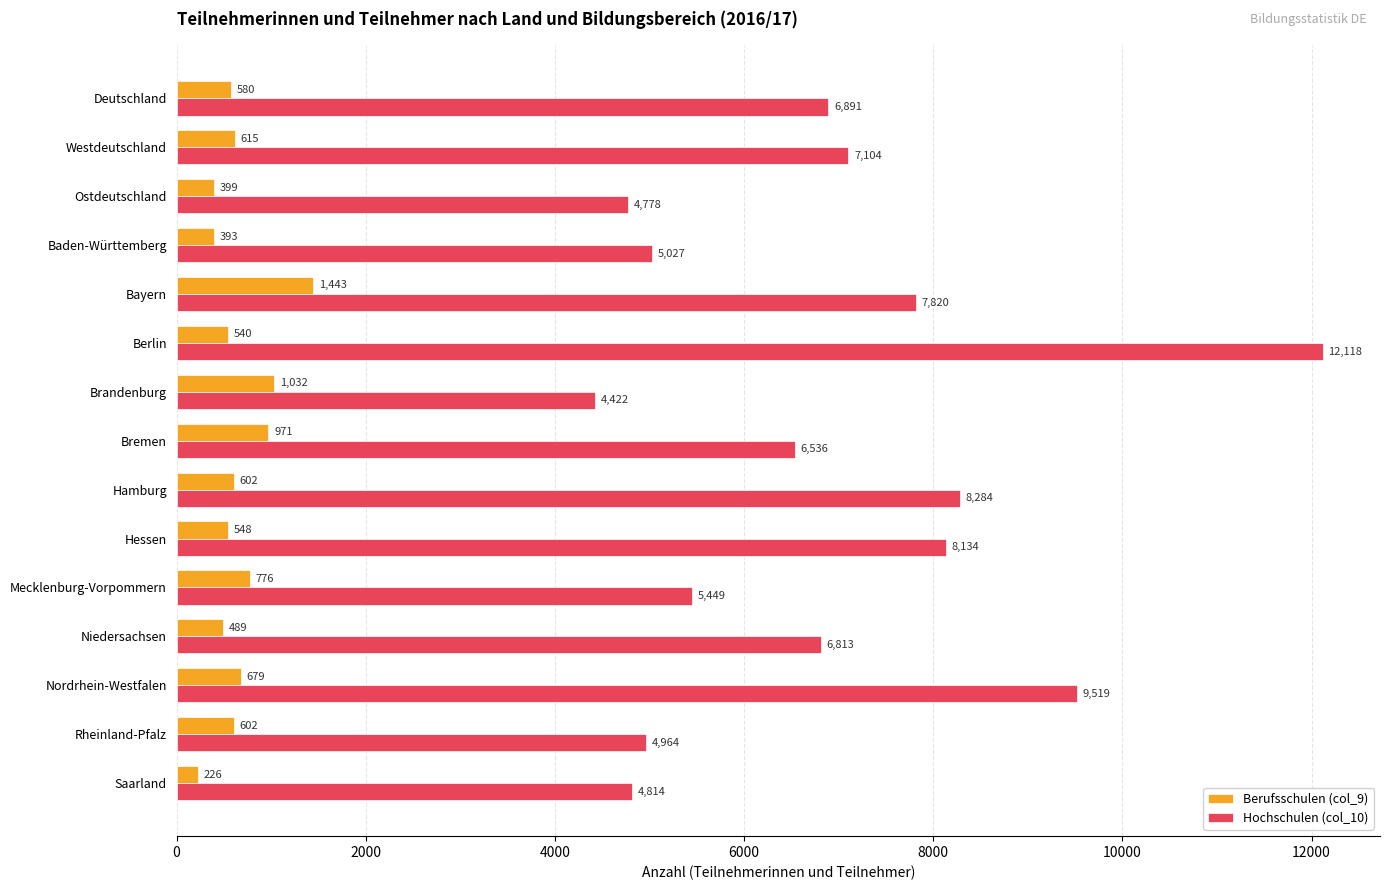

What is the sum of the Berufsschulen (col_9) values at Nordrhein-Westfalen and Hamburg?

1281